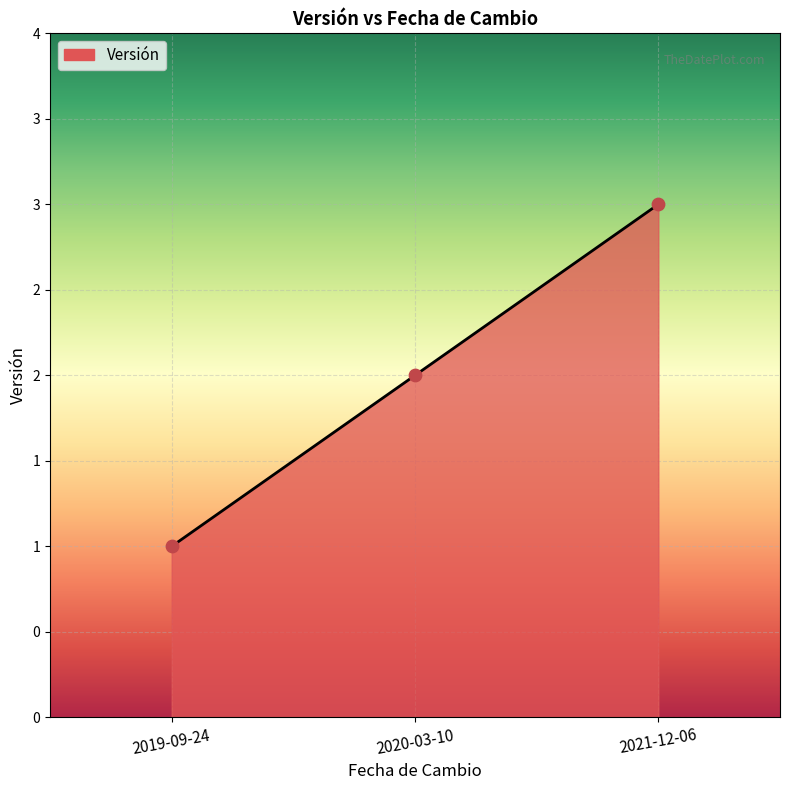

Which has a higher value, 2019-09-24 or 2020-03-10?

2020-03-10